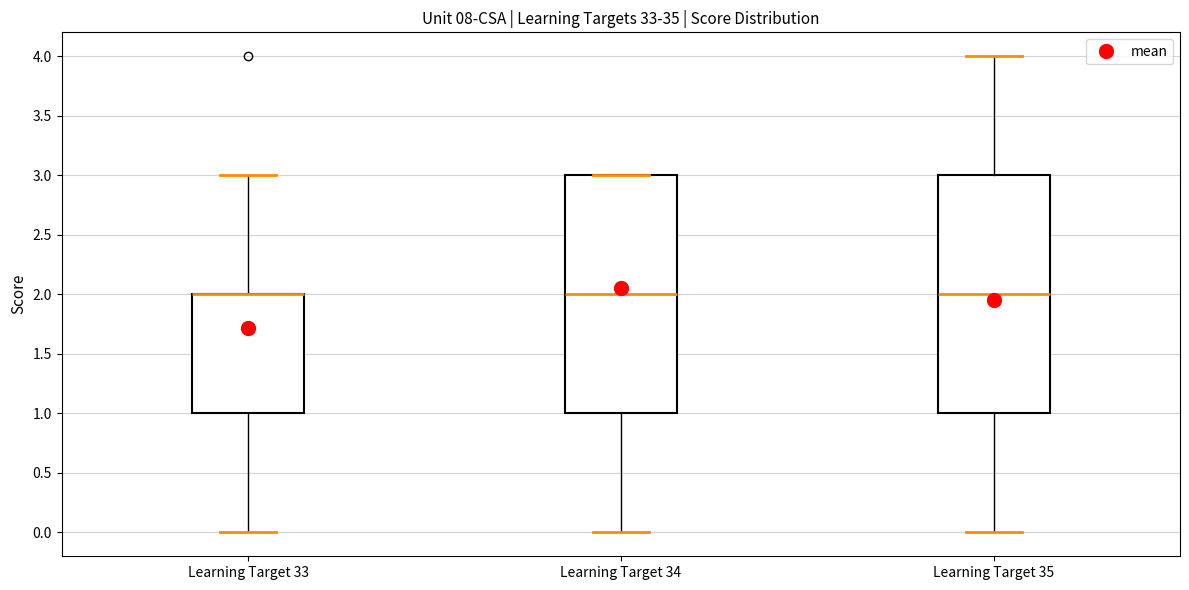

Reading left to right, read every box against the y-axis: the position of its median line, the range the box covers, and the ends of its whiskers. The values are not printed on the chart, so give them approximately, as read against the axis.

Learning Target 33: median 2 (drawn on the box's upper edge), box 1 to 2, whiskers 0 to 3
Learning Target 34: median 2, box 1 to 3, whiskers 0 to 3
Learning Target 35: median 2, box 1 to 3, whiskers 0 to 4